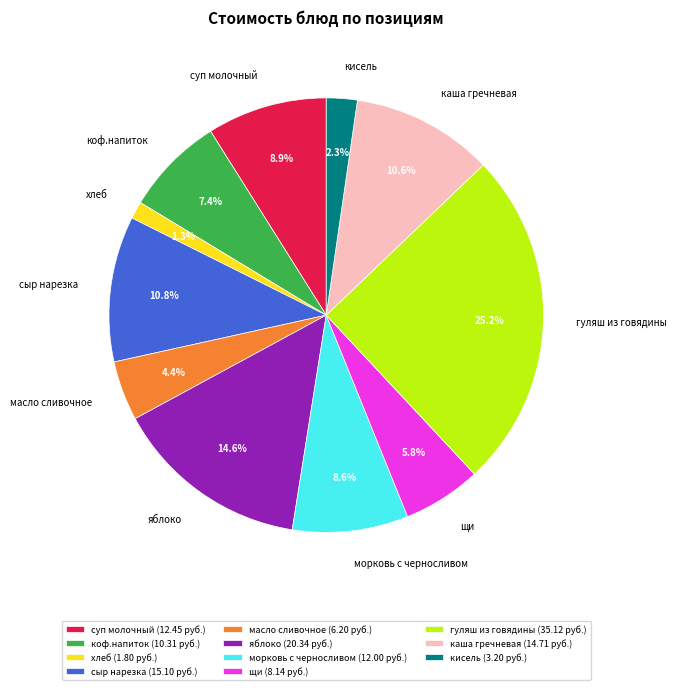

True or false: коф.напиток accounts for 7% of the total.

True